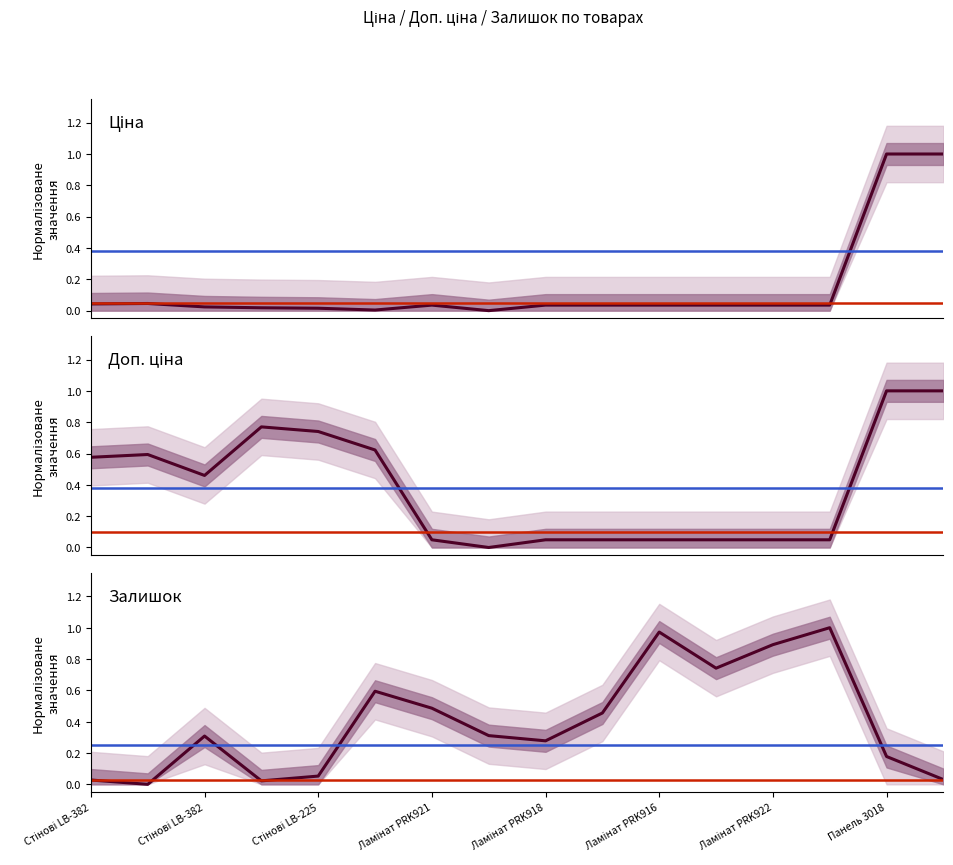

True or false: Ціна and Залишок cross at least once.

True